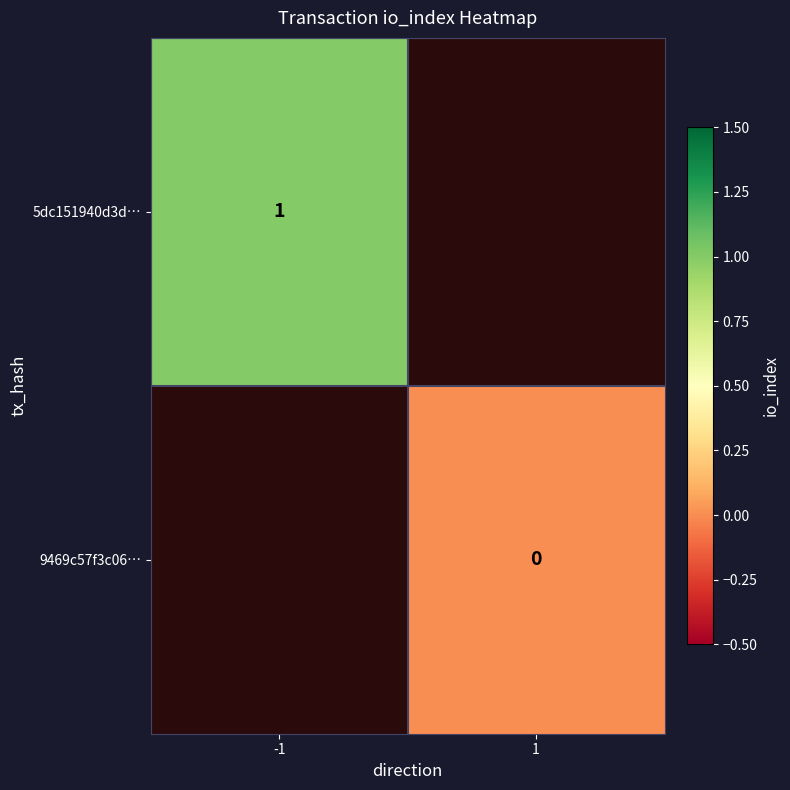

How many data points does each series have?

2